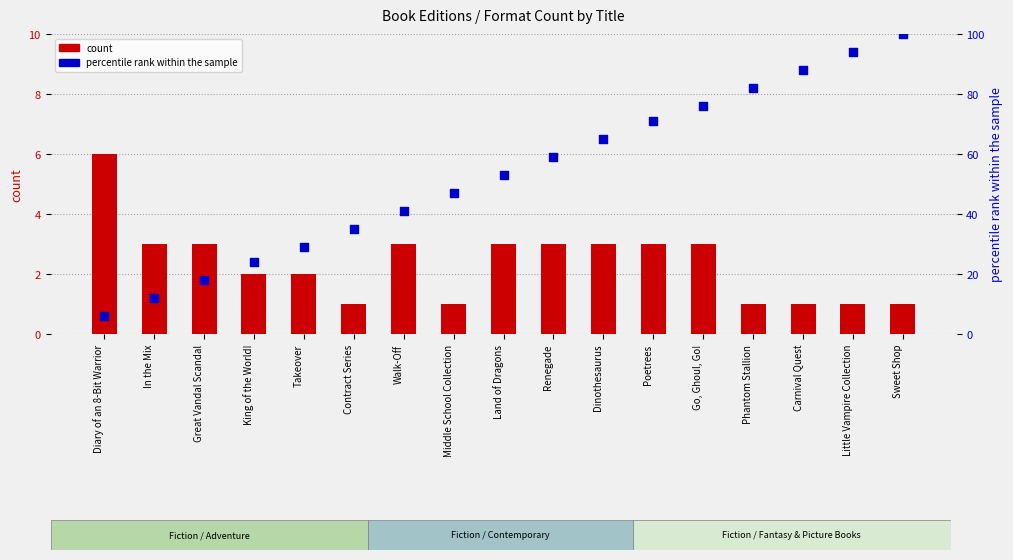

Which series has the largest Y range (max minus min)?

percentile rank within the sample